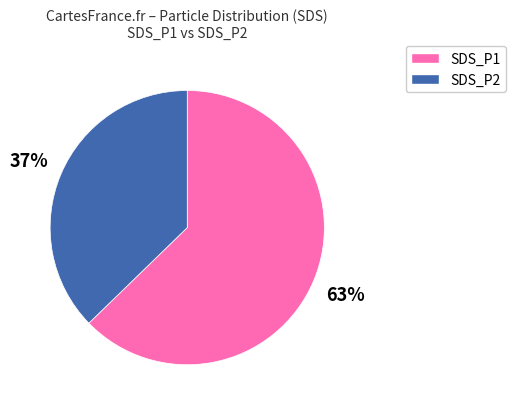

Rank the categories by value from lowest to highest.

SDS_P2, SDS_P1